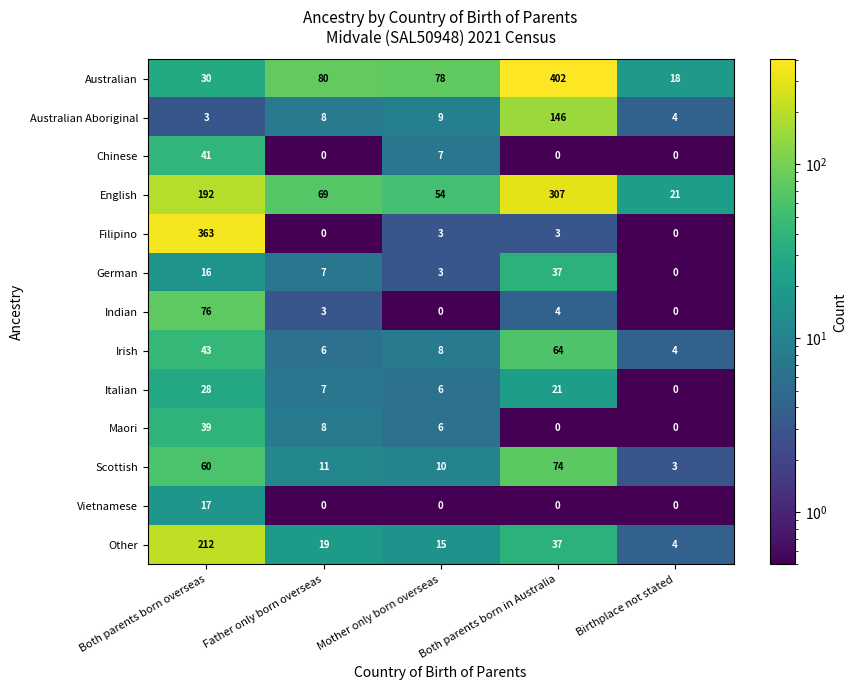

What is the minimum value shown in the chart?

0